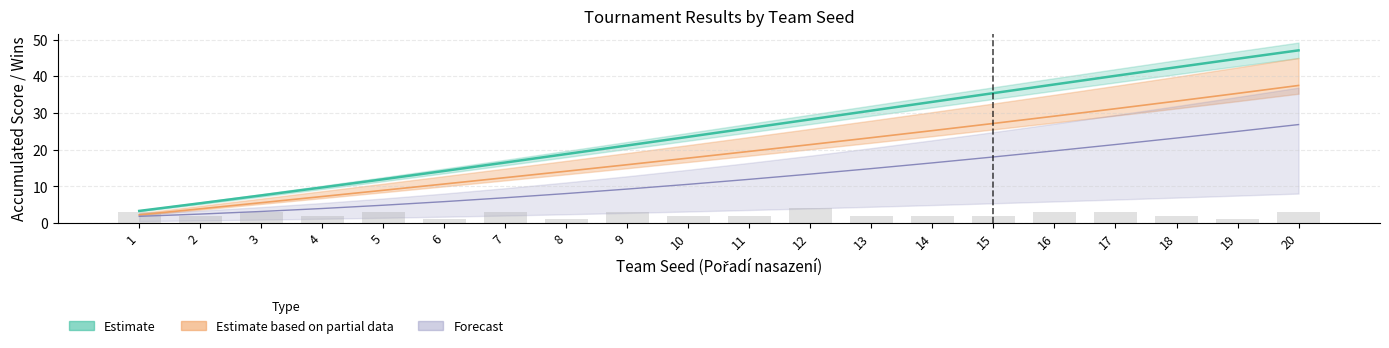

At how many categories does at least one series exceed -22?

20